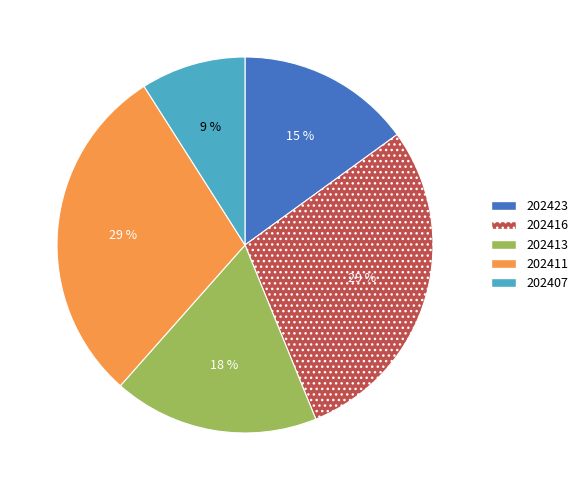

To the nearest percent, what portion does 202423 represent?

15%